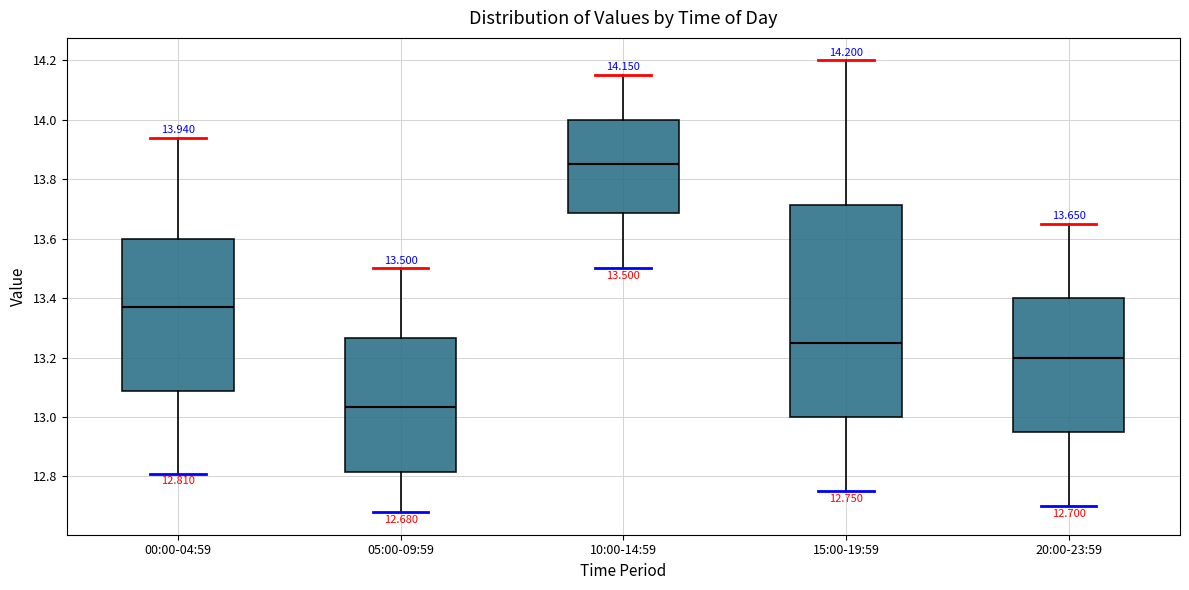

Which box has the highest median line?

10:00-14:59